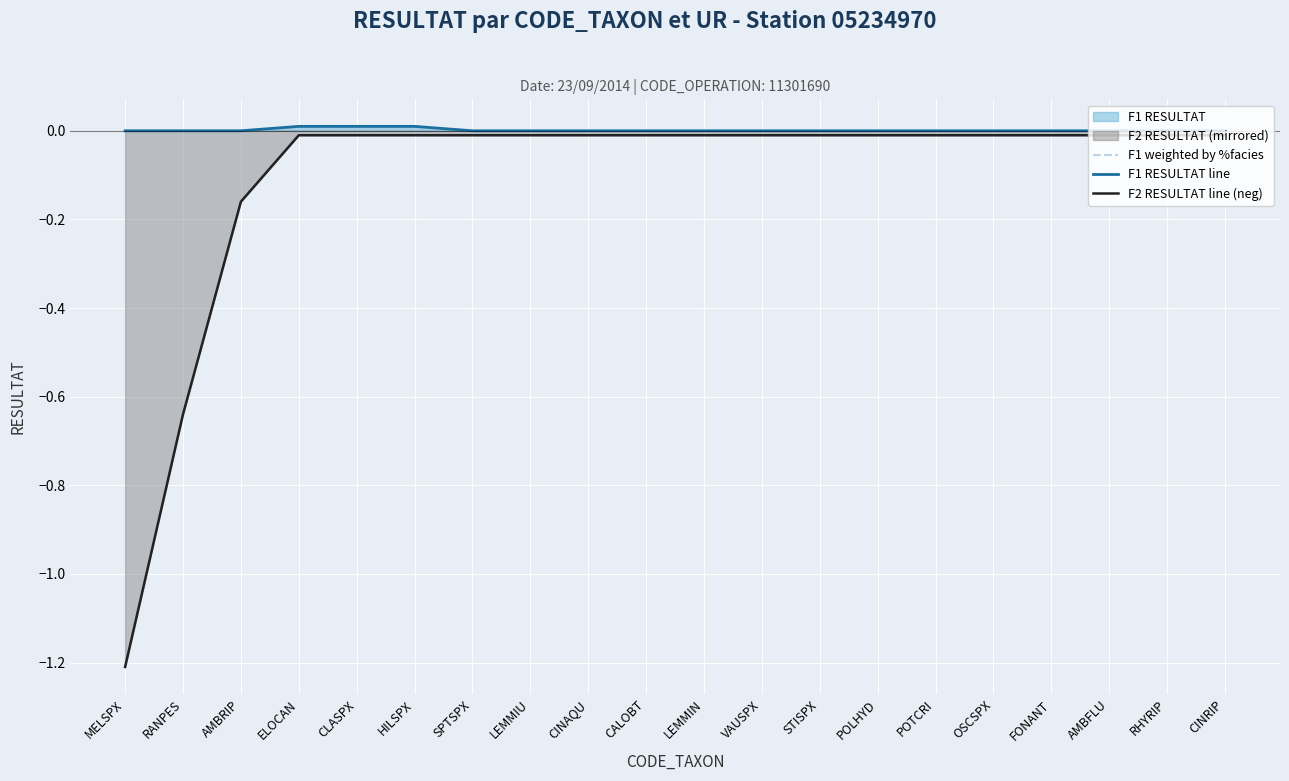

Which series has the largest range (max minus min)?

F2 RESULTAT line (neg)